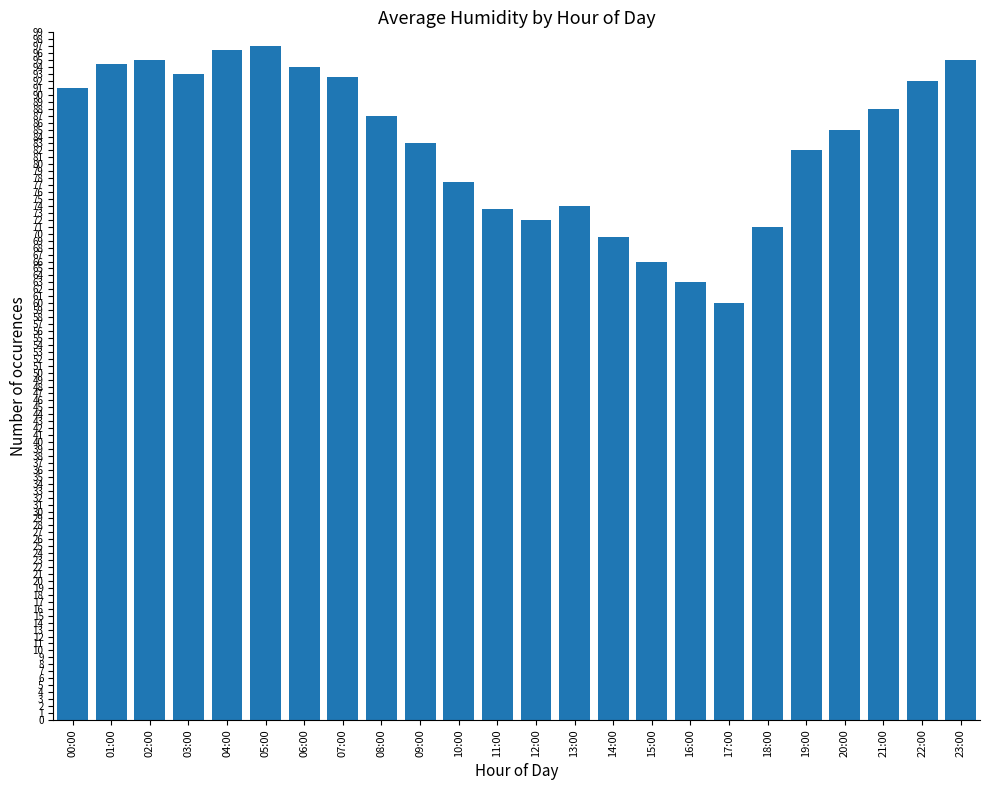

Reading left to right, transcribe all the data shown in this chart.

00:00=91.0	01:00=94.5	02:00=95.0	03:00=93.0	04:00=96.5	05:00=97.0	06:00=94.0	07:00=92.5	08:00=87.0	09:00=83.0	10:00=77.5	11:00=73.5	12:00=72.0	13:00=74.0	14:00=69.5	15:00=66.0	16:00=63.0	17:00=60.0	18:00=71.0	19:00=82.0	20:00=85.0	21:00=88.0	22:00=92.0	23:00=95.0